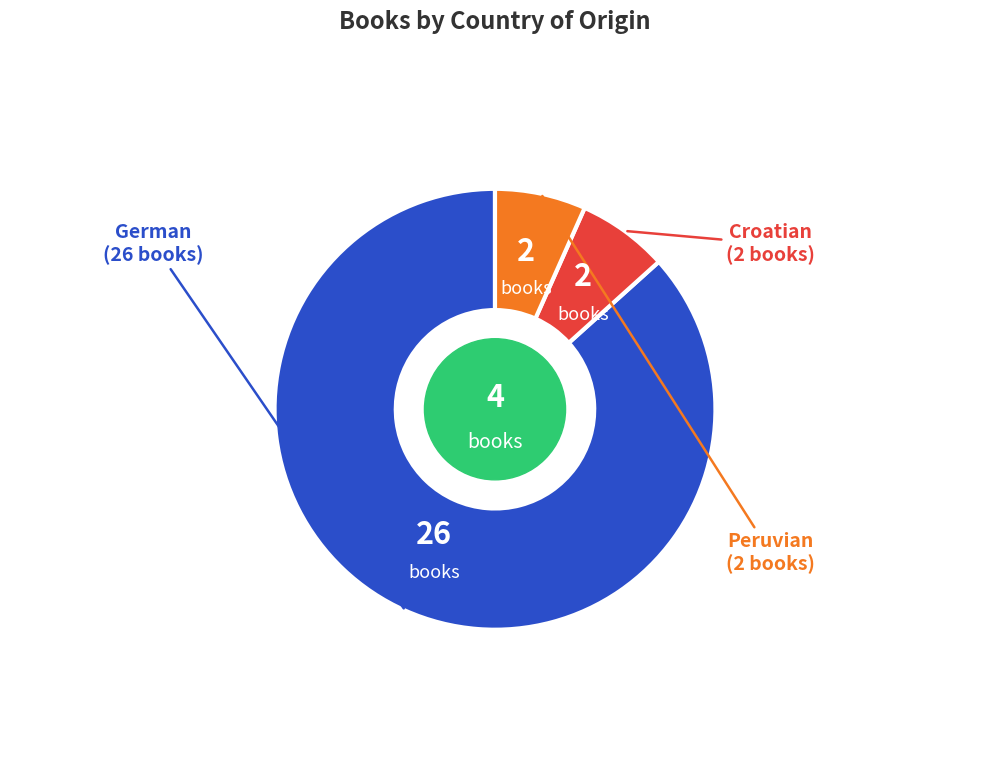

Is there any slice that represents more than half of the pie?

Yes